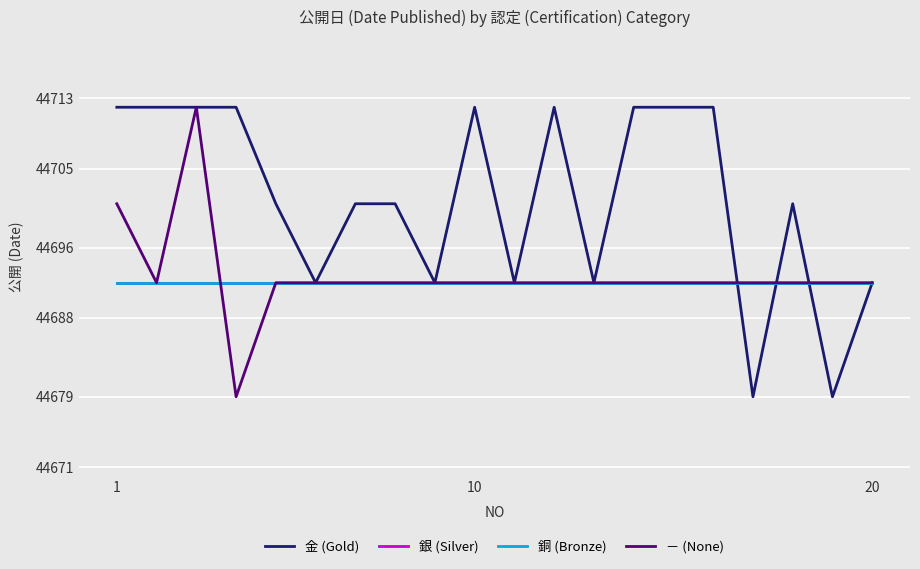

At which category does the chart reach its minimum across all series?

16